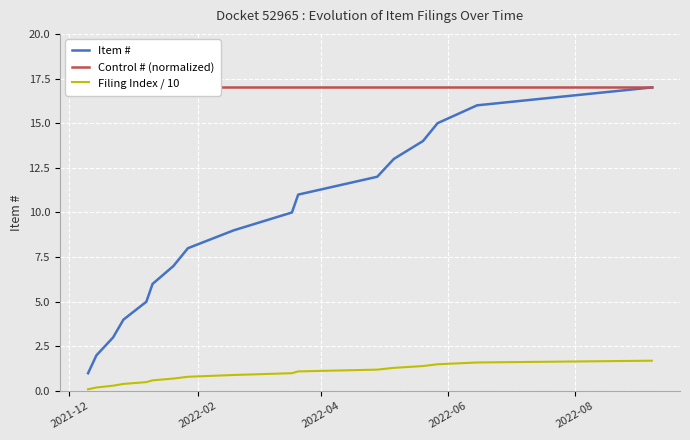

True or false: Control # (normalized) and Item # intersect in this chart.

False